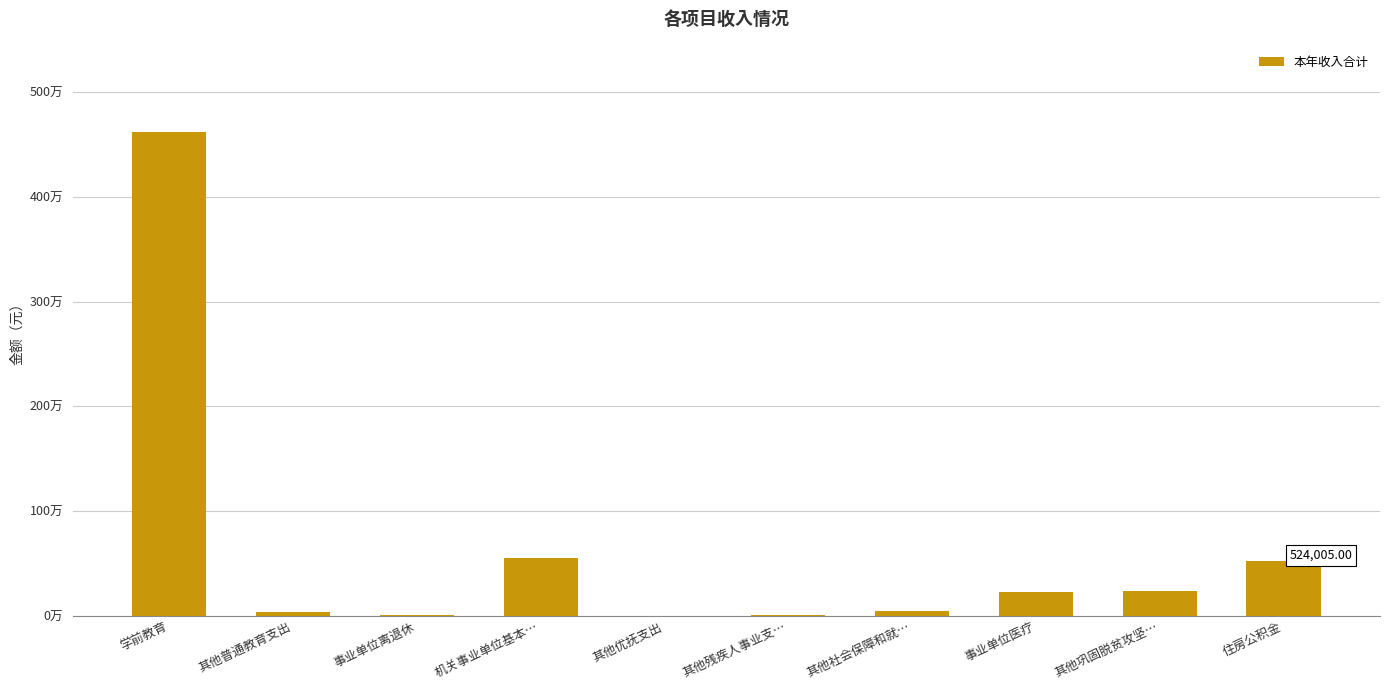

What is the value of the 6th bar from the left?

8050.6